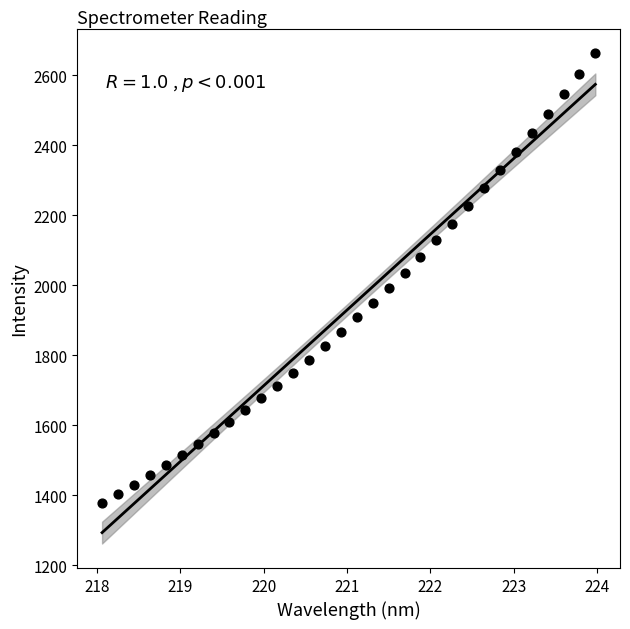

What is the range of Y values (max minus min)?

1285.4